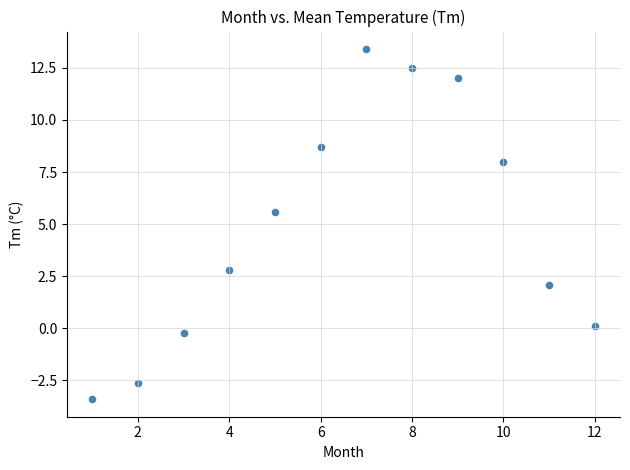

What is the range of Y values (max minus min)?

16.8